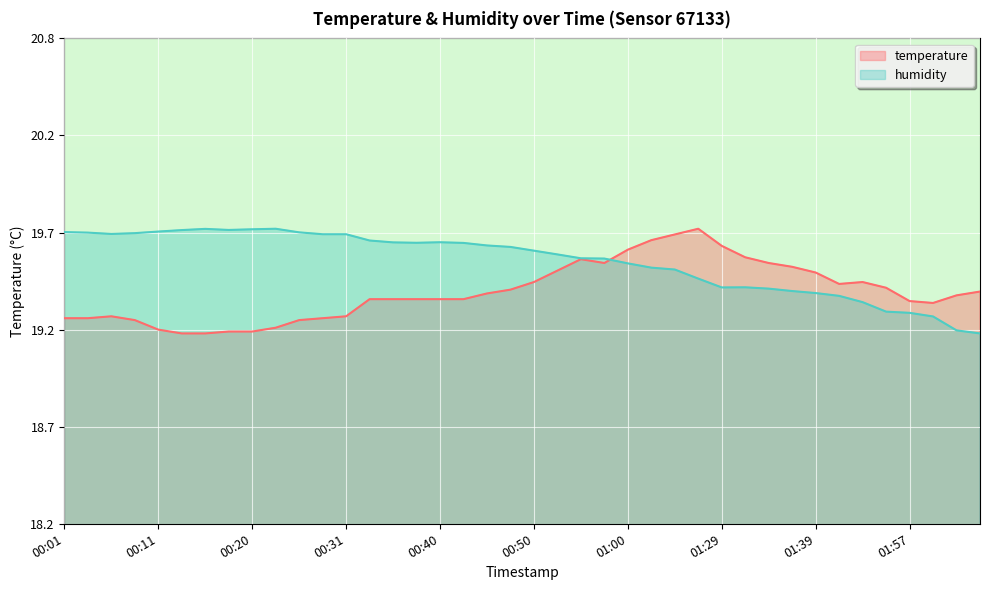

Which series changed the most between 00:33 and 00:35?

humidity